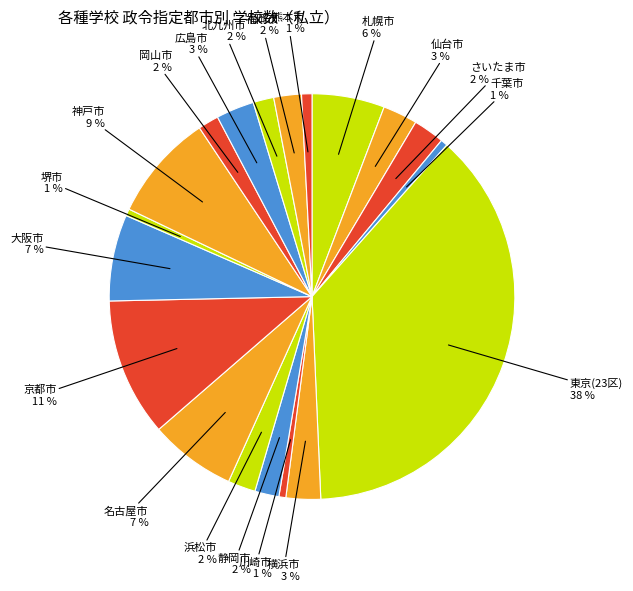

To the nearest percent, what is the average slice percentage?

5%